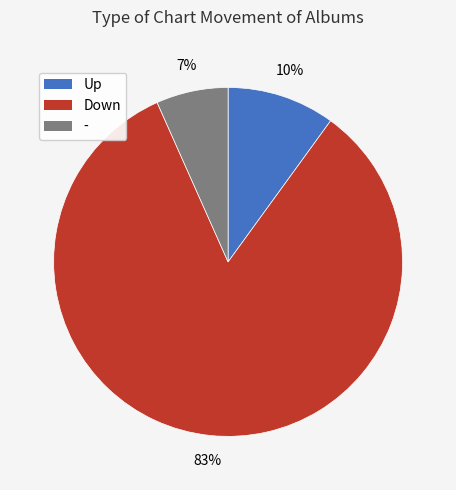

Is there a majority slice in this chart?

Yes